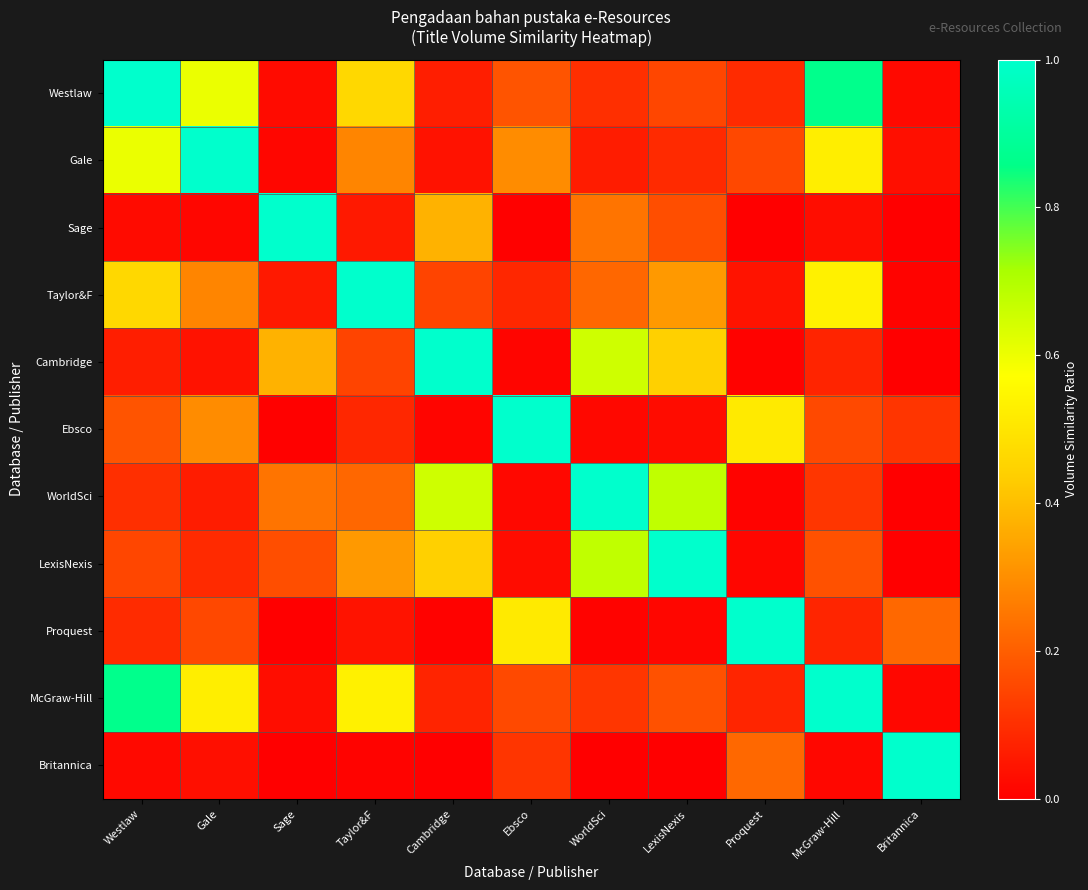

How many data points does each series have?

11